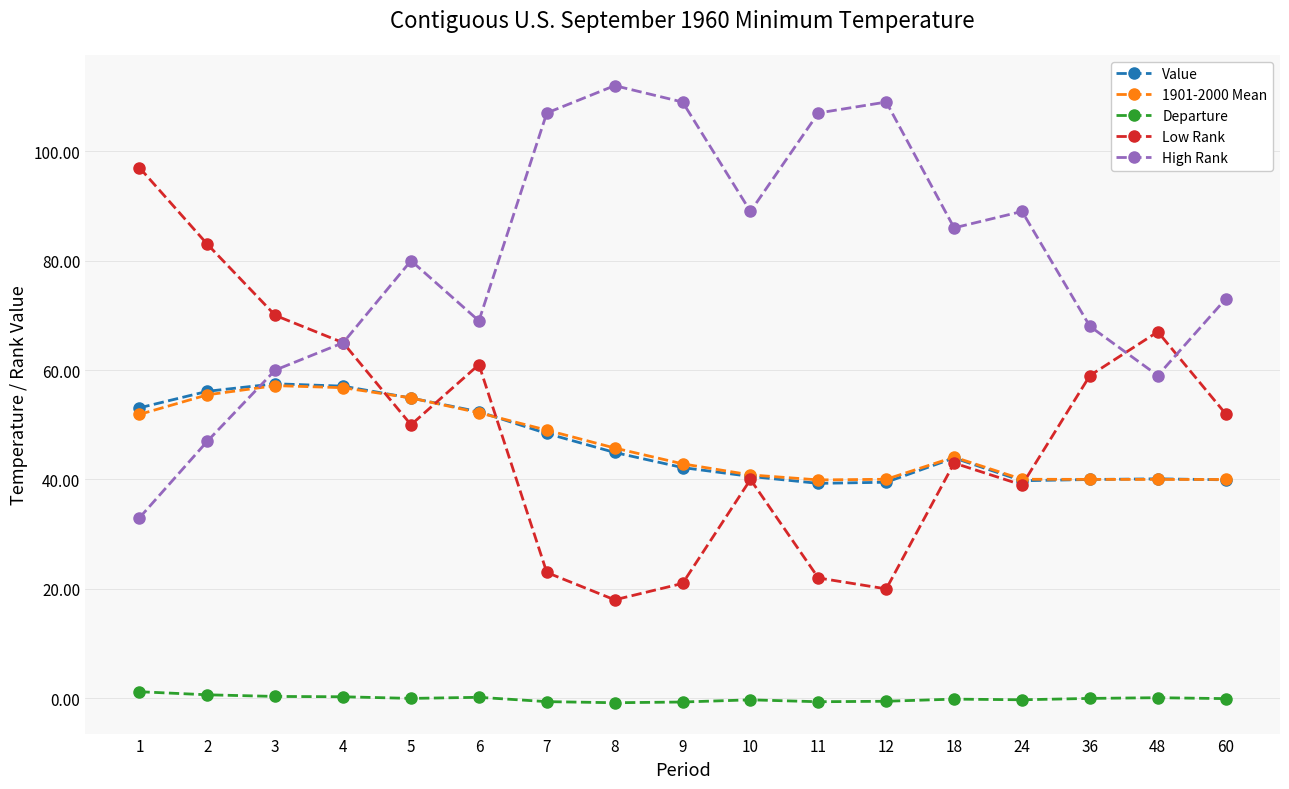

How many lines are shown in the chart?

5